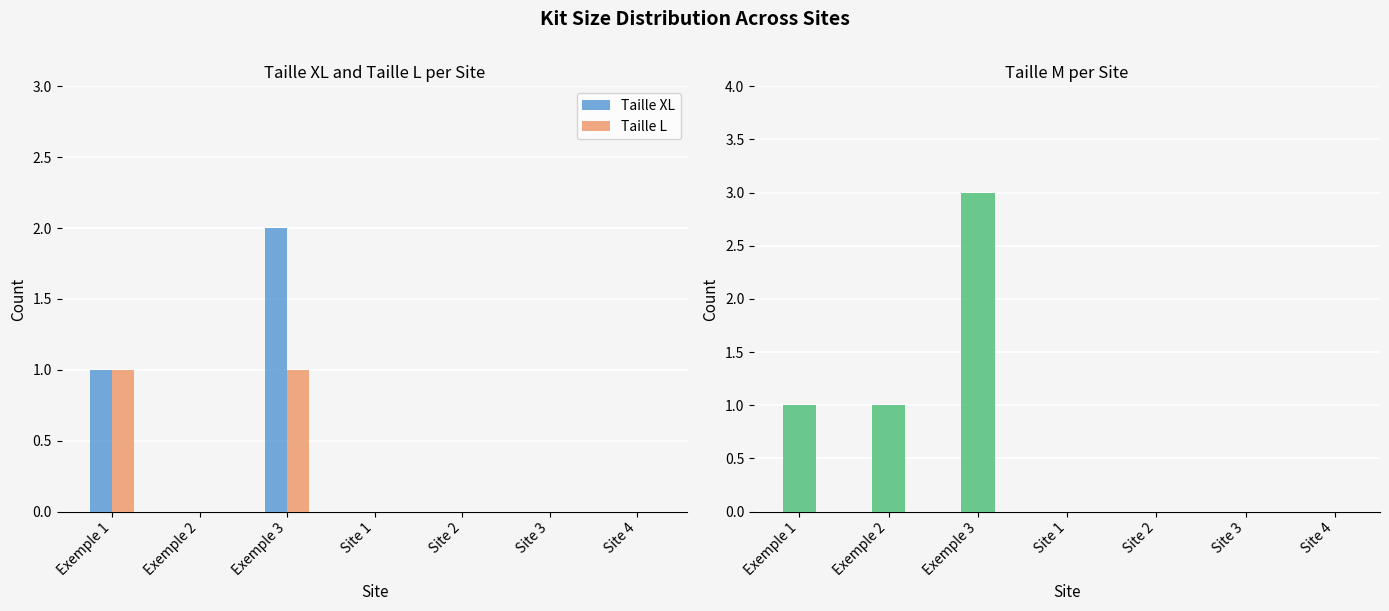

What value does the Taille L series have at Exemple 1?

1